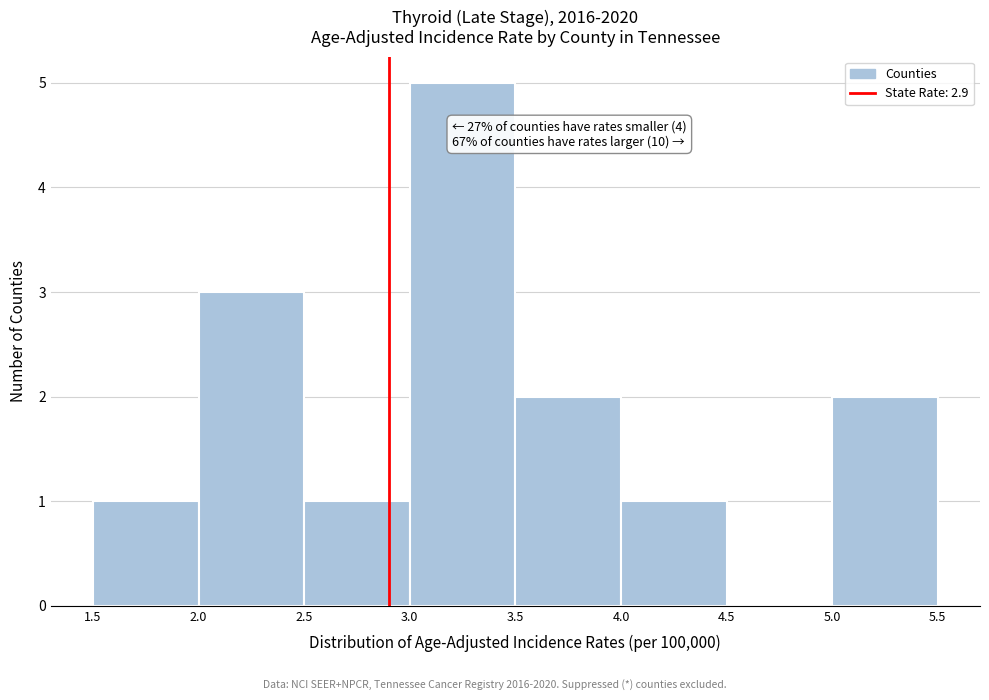

Which range on the x-axis has the tallest bar?

3.0 to 3.5